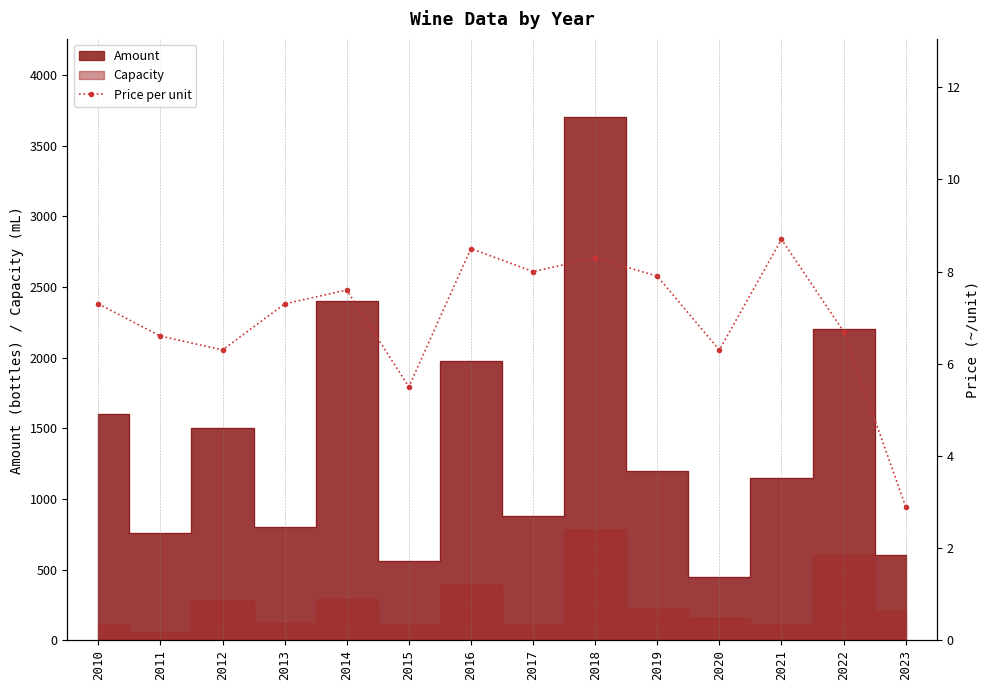

How many data points does each series have?

14